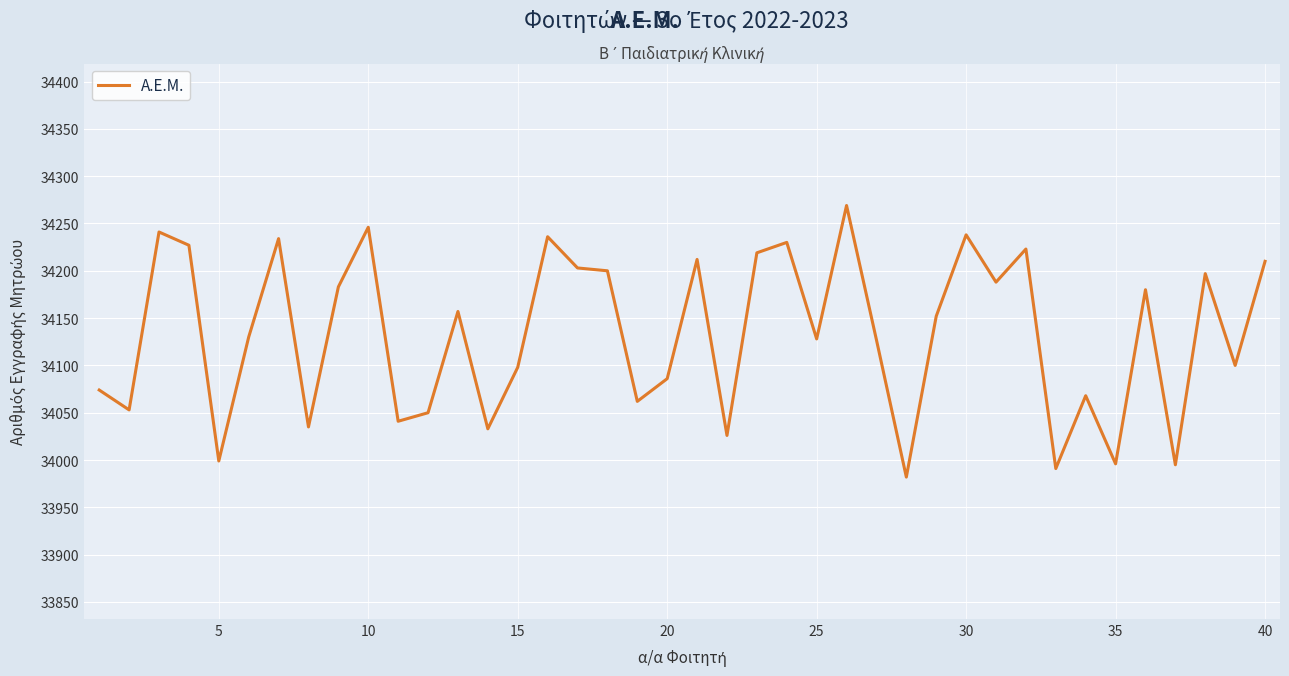

Does the chart display data point markers on the line(s)?

No